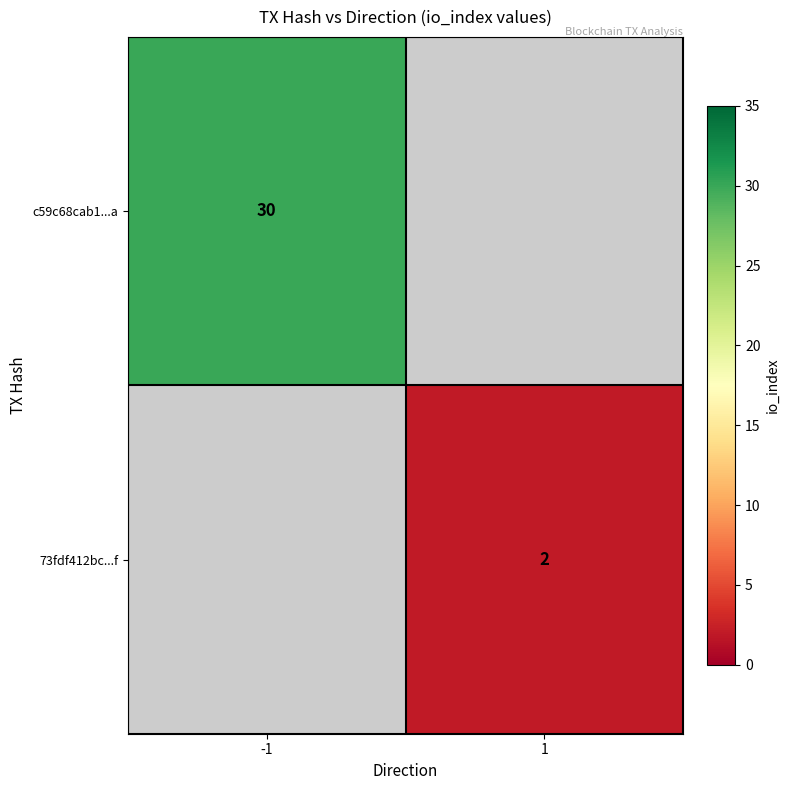

The value of 73fdf412bc...f at 1 is 0. True or false?

False